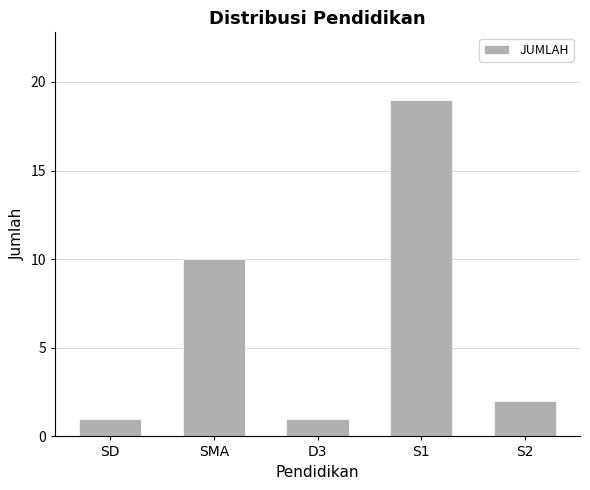

What is the ratio of the value at S2 to the value at SD?

2.0